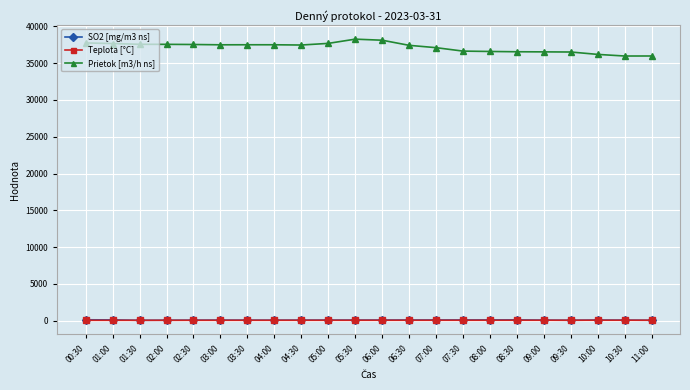

Is it true that Prietok [m3/h ns] equals 17390.0 at 01:30?

False